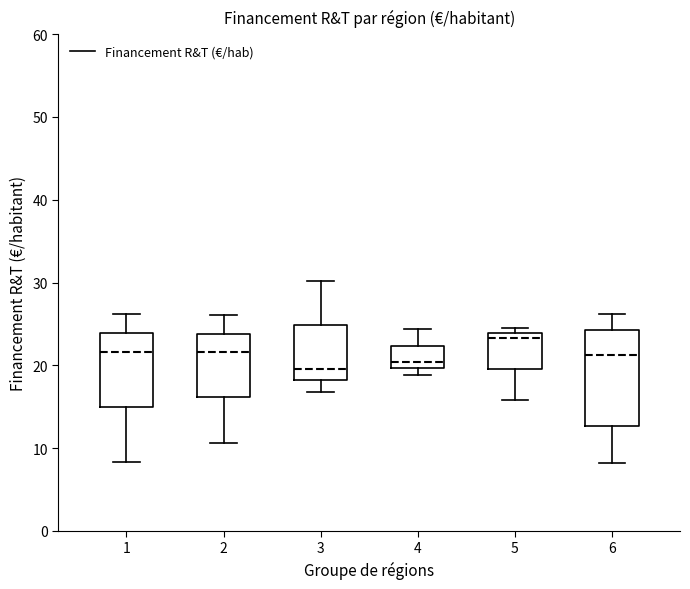

Where does the median line of the box at x = 2 sit on the y-axis? The values are not printed on the chart, so give them approximately, as read against the axis.

22